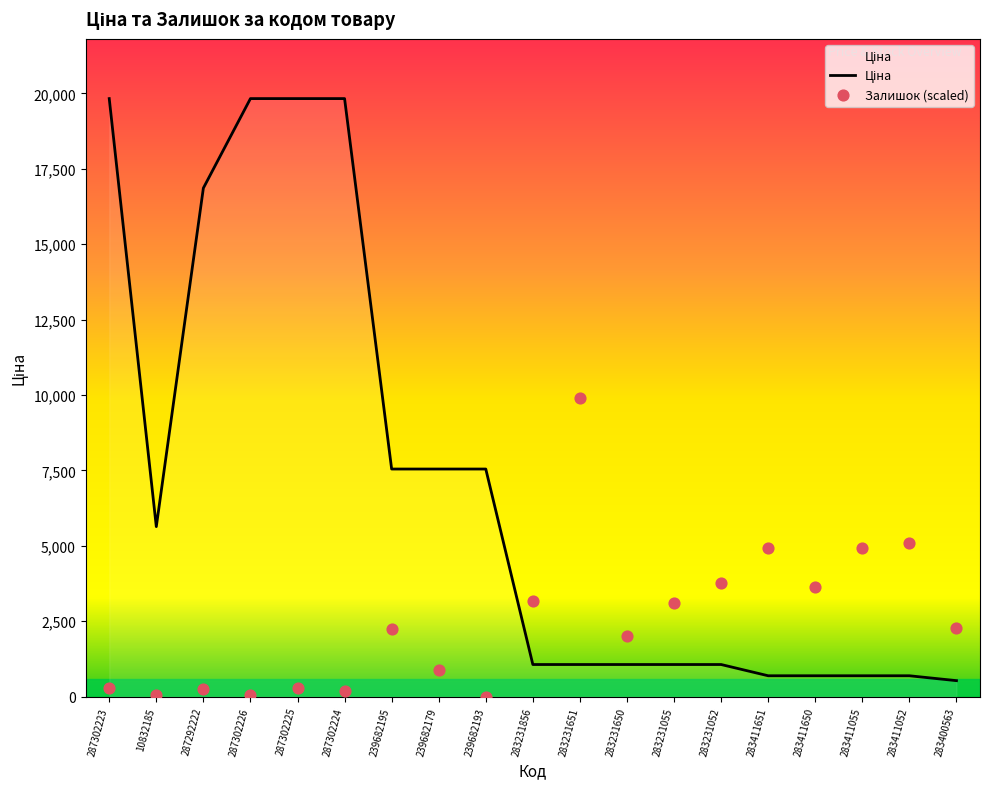

What is the total value across all series at 283411052?

5794.1